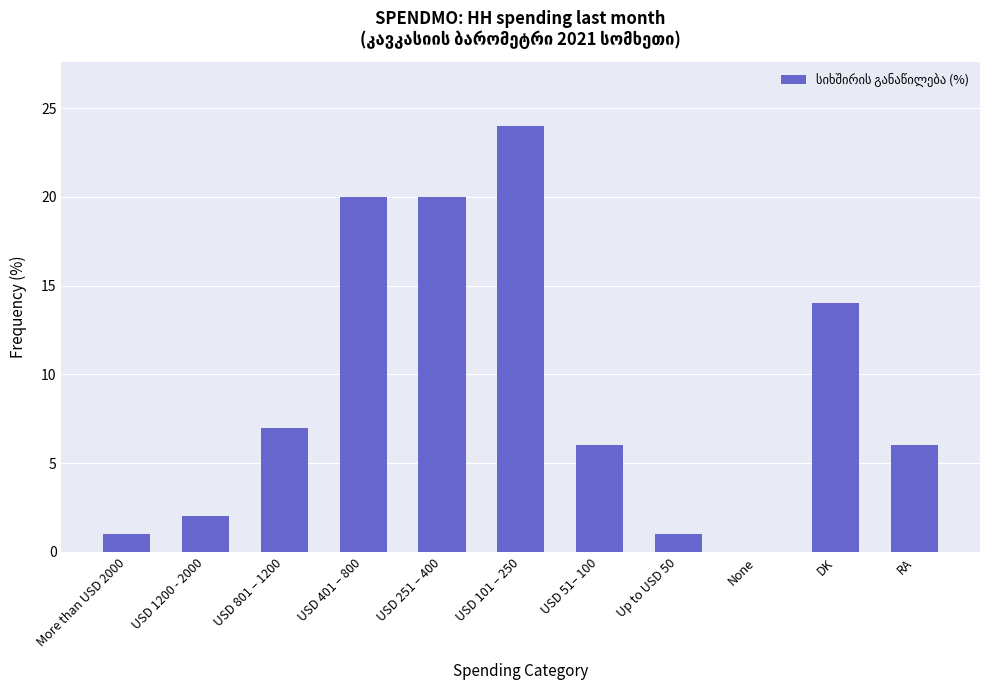

What is the sum of the values at USD 51– 100 and USD 251 – 400?

26